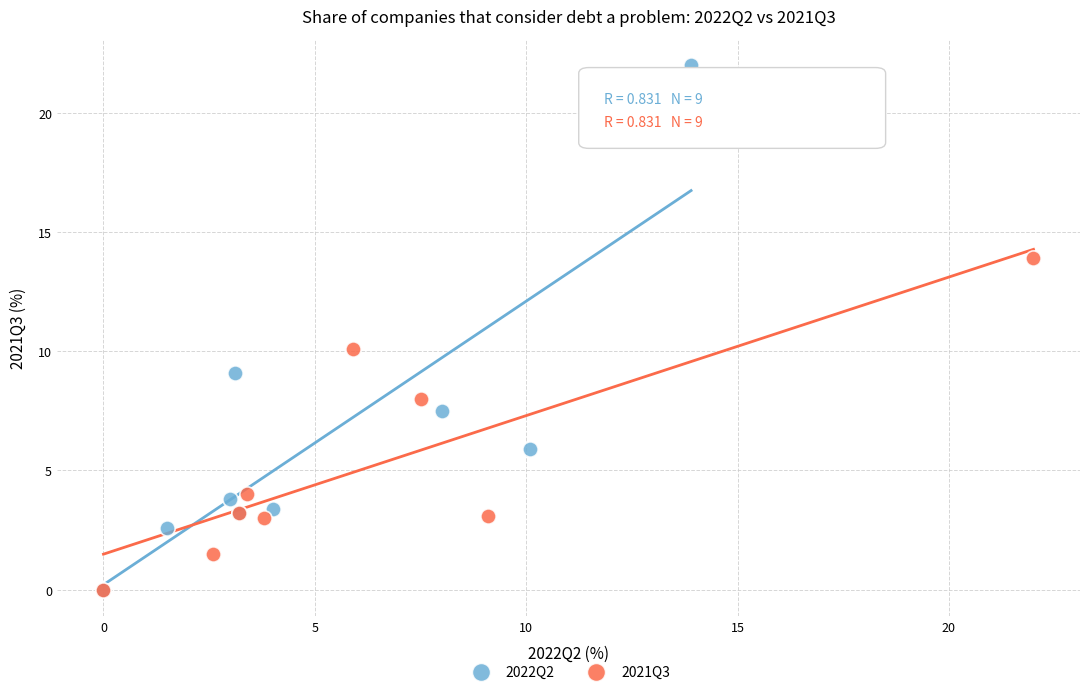

Which series reaches the maximum Y coordinate?

2022Q2